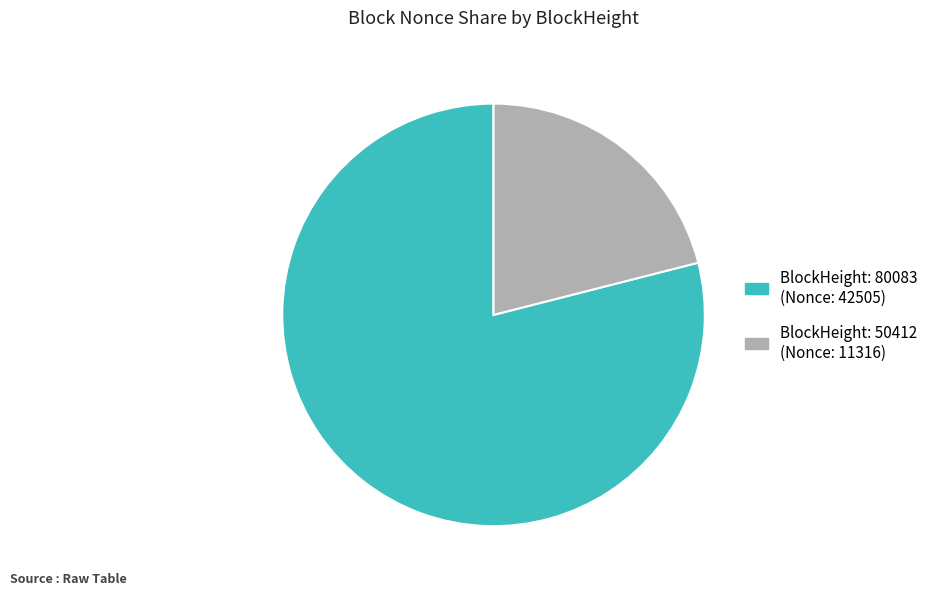

Is there a majority slice in this chart?

Yes